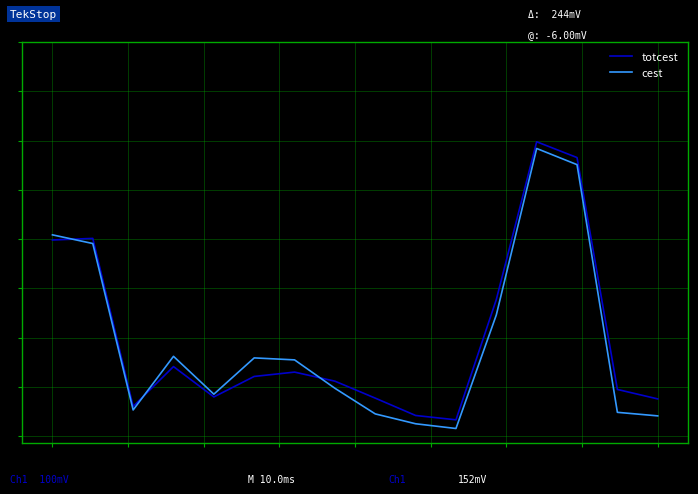

What are all the series names shown in the legend?

totcest, cest